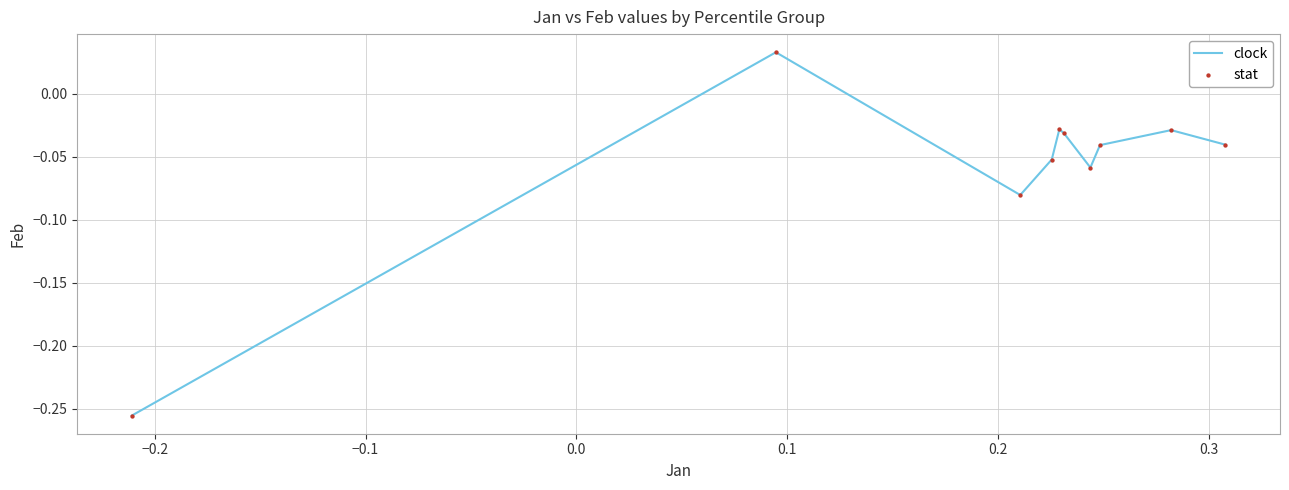

What is the difference between the maximum and minimum values?

0.3